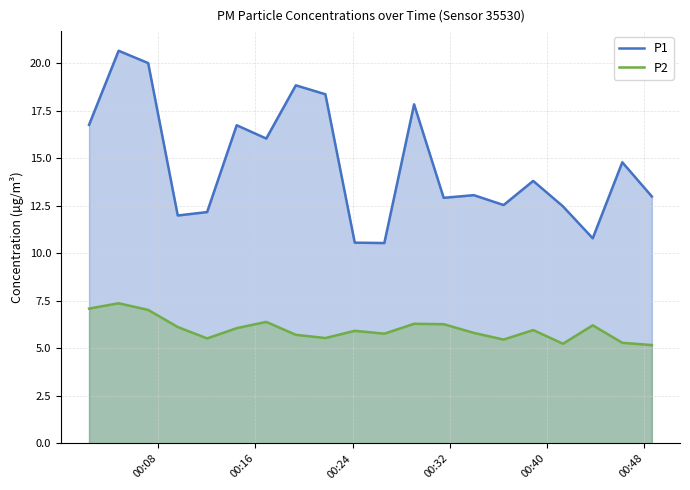

How many lines are shown in the chart?

2